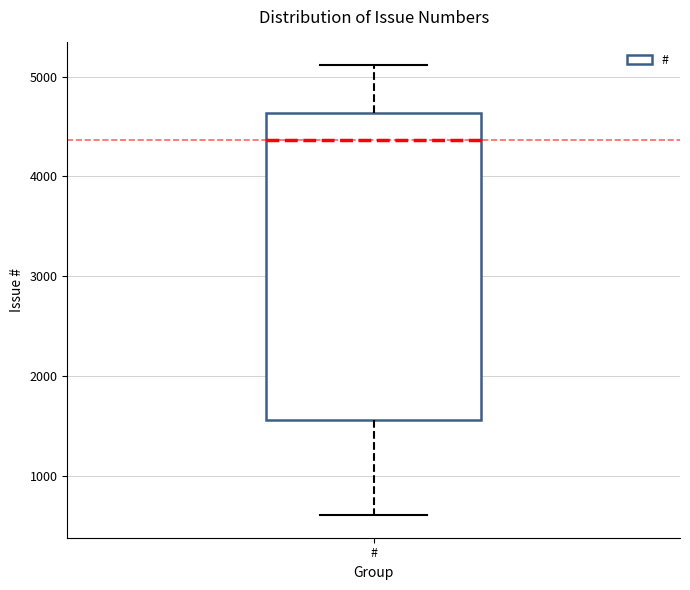

Read this box plot against the y-axis: the position of the median line, the range covered by the box, and the ends of both whiskers. The values are not printed on the chart, so give them approximately, as read against the axis.

median 4400, box 1600 to 4600, whiskers 600 to 5100